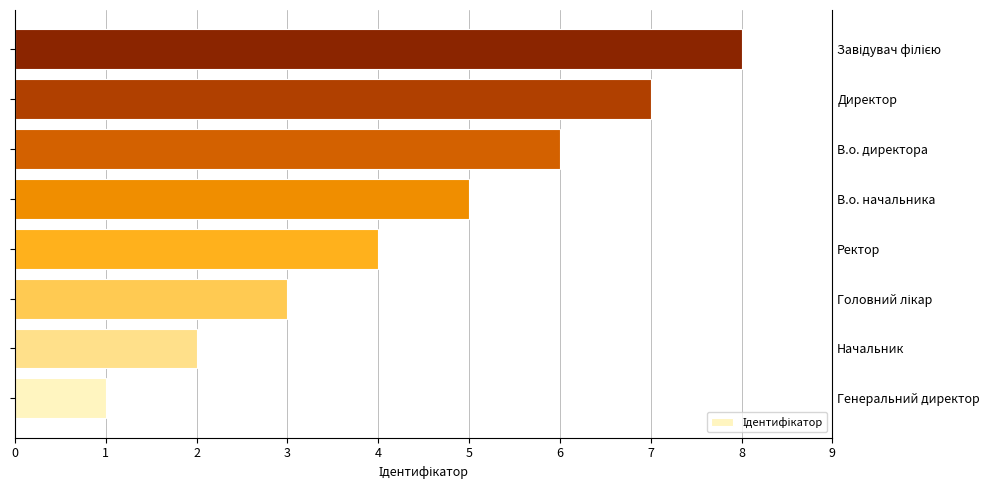

What is the value of the 4th bar from the left?

4